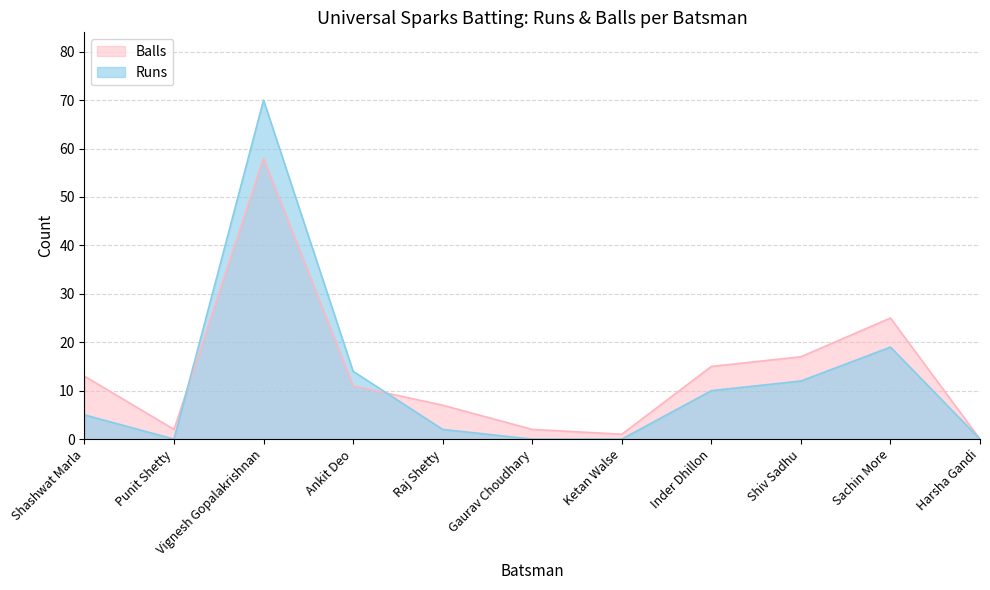

How many interior local valleys does the Balls series have?

2